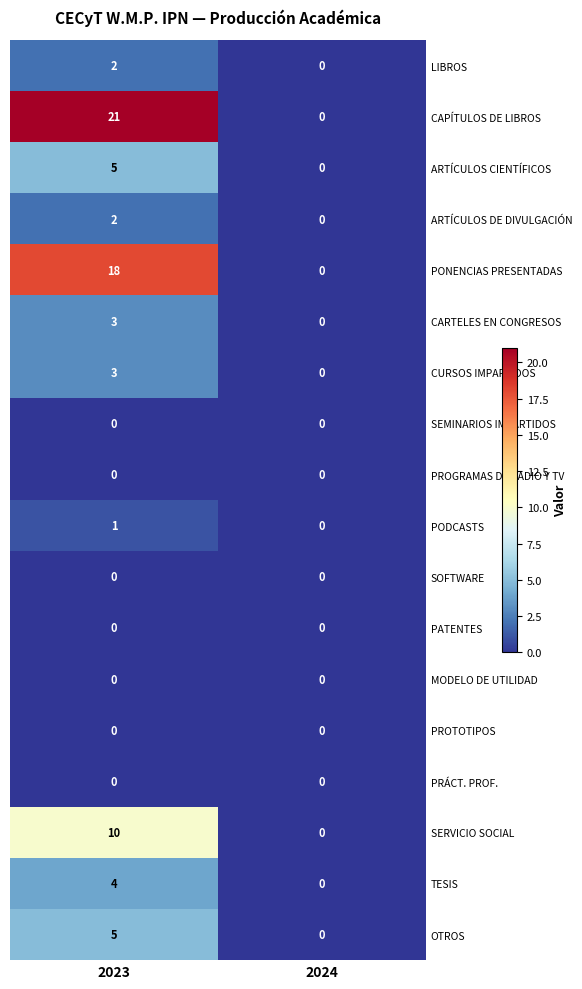

List the labels in order of LIBROS value, largest first.

2023, 2024